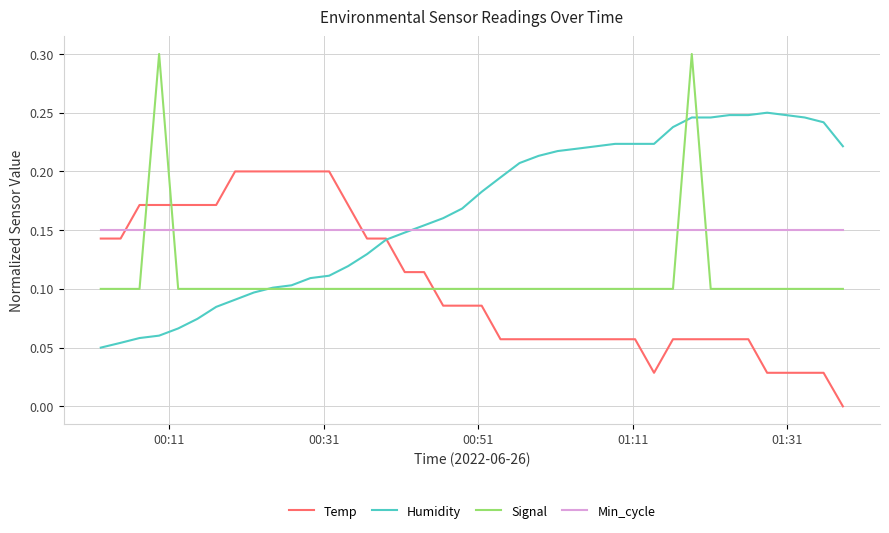

How many lines are shown in the chart?

4